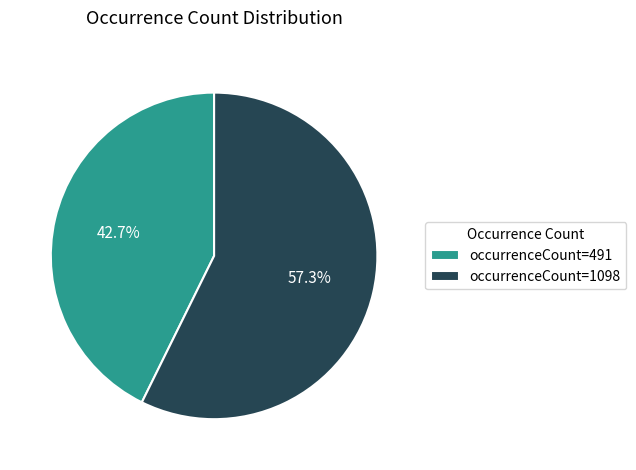

Which has a higher value, occurrenceCount=1098 or occurrenceCount=491?

occurrenceCount=1098